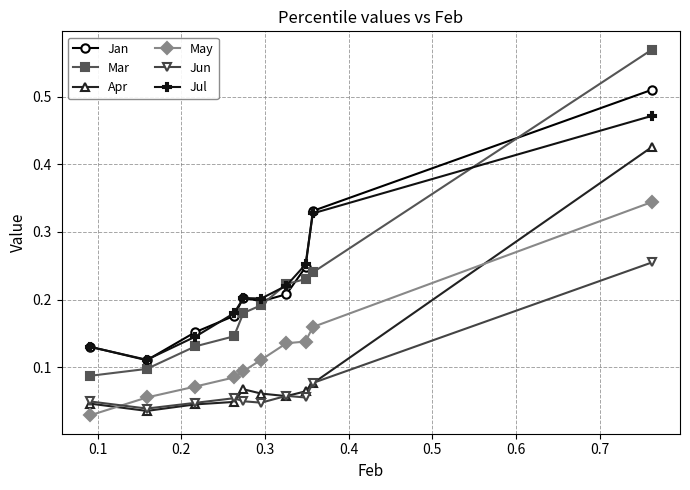

After their last crossing, which series has the higher values: Jan or Mar?

Mar